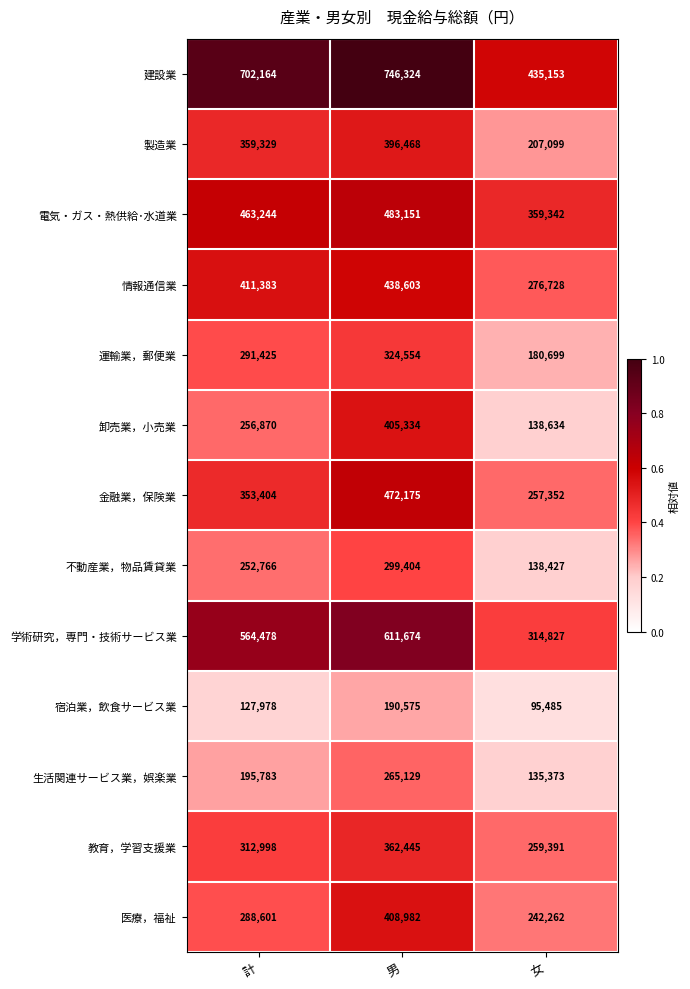

True or false: 学術研究，専門・技術サービス業 has a value of 314827 at 女.

True